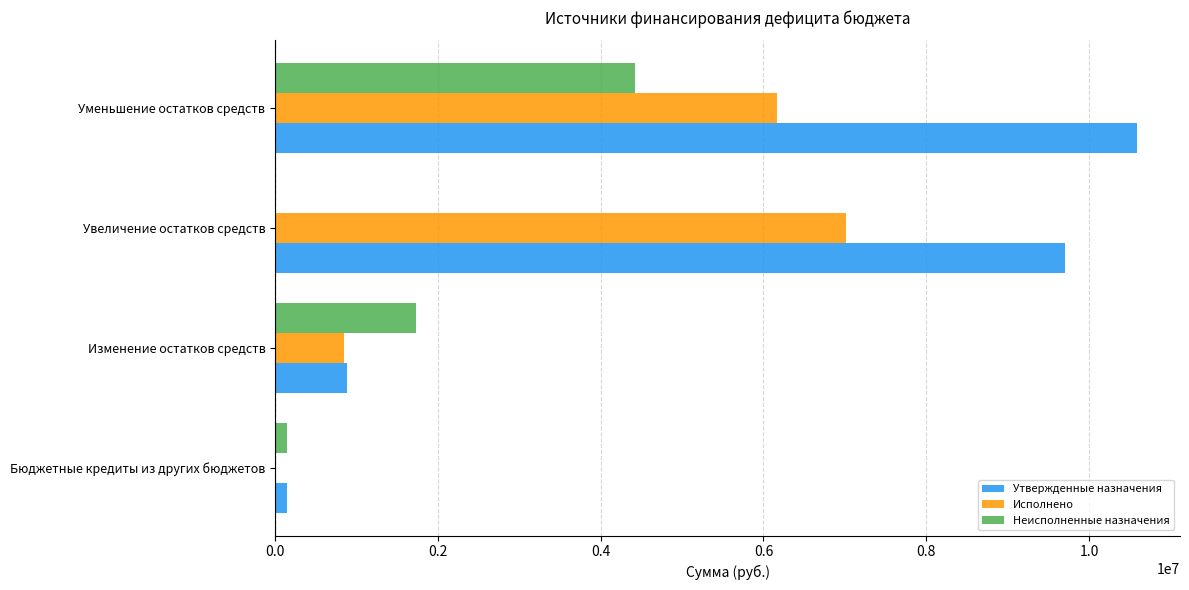

Between Изменение остатков средств and Увеличение остатков средств, which series saw the biggest shift?

Утвержденные назначения